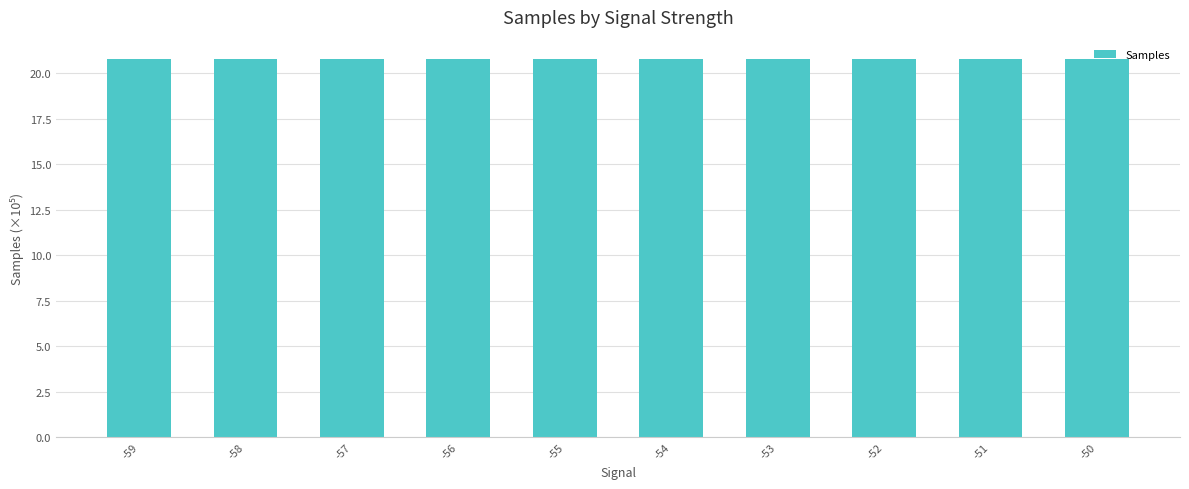

What is the average value?

20.8